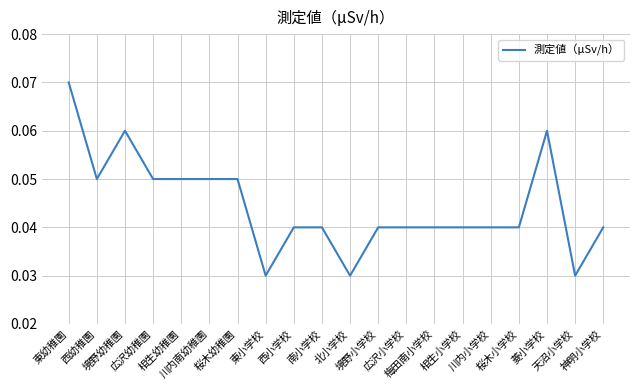

Reading right to left, extract all data points from this chart.

神明小学校=0.0	天沼小学校=0.0	菱小学校=0.1	桜木小学校=0.0	川内小学校=0.0	相生小学校=0.0	梅田南小学校=0.0	広沢小学校=0.0	境野小学校=0.0	北小学校=0.0	南小学校=0.0	西小学校=0.0	東小学校=0.0	桜木幼稚園=0.1	川内南幼稚園=0.1	相生幼稚園=0.1	広沢幼稚園=0.1	境野幼稚園=0.1	西幼稚園=0.1	東幼稚園=0.1